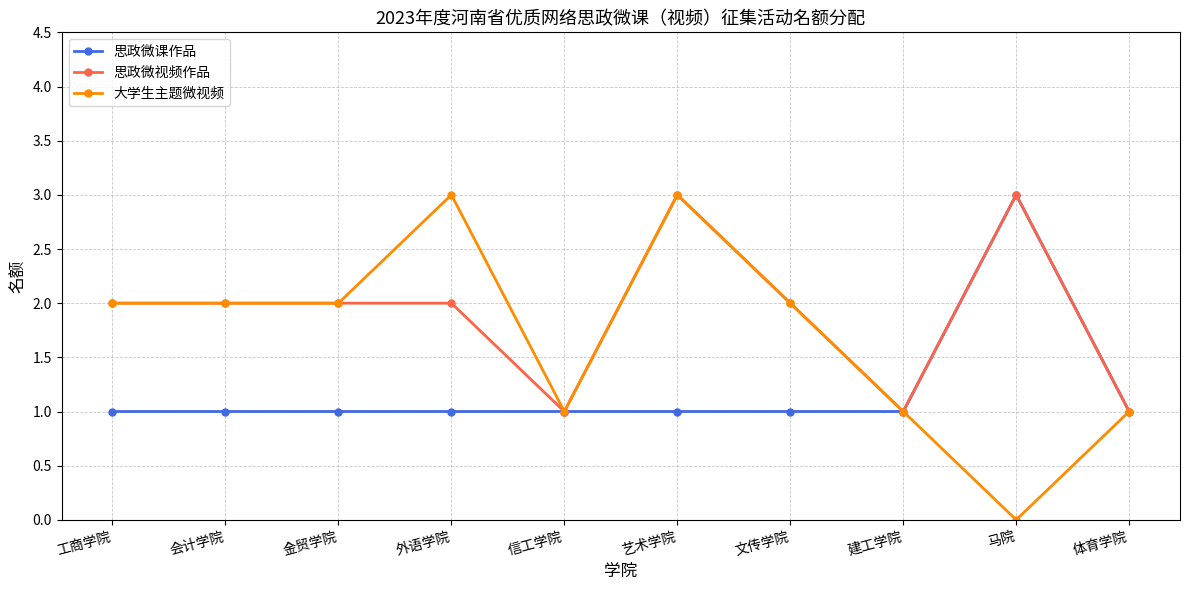

What position from the right is 马院?

2